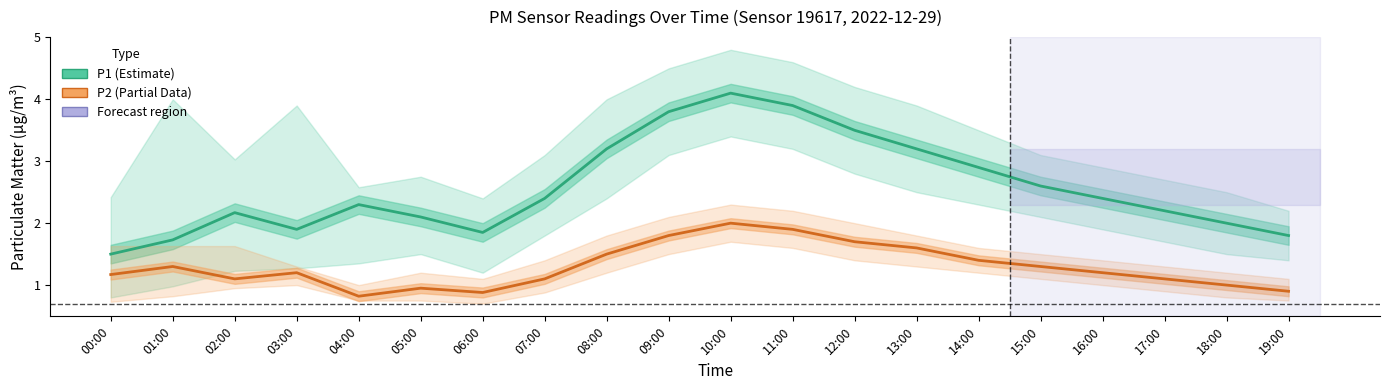

True or false: P1 has a value of 2.2 at 02:00.

True